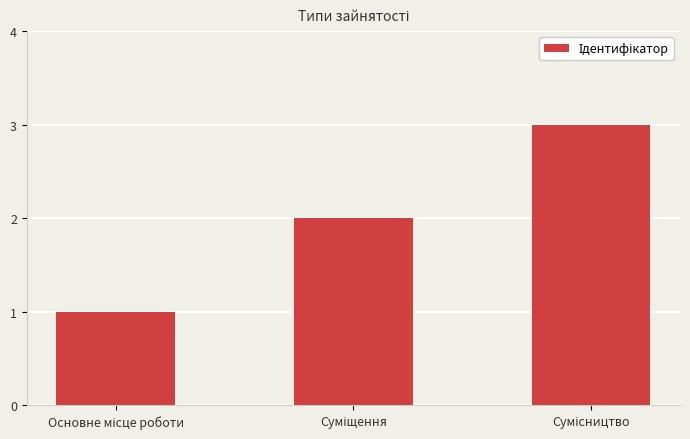

What is the greatest value displayed?

3